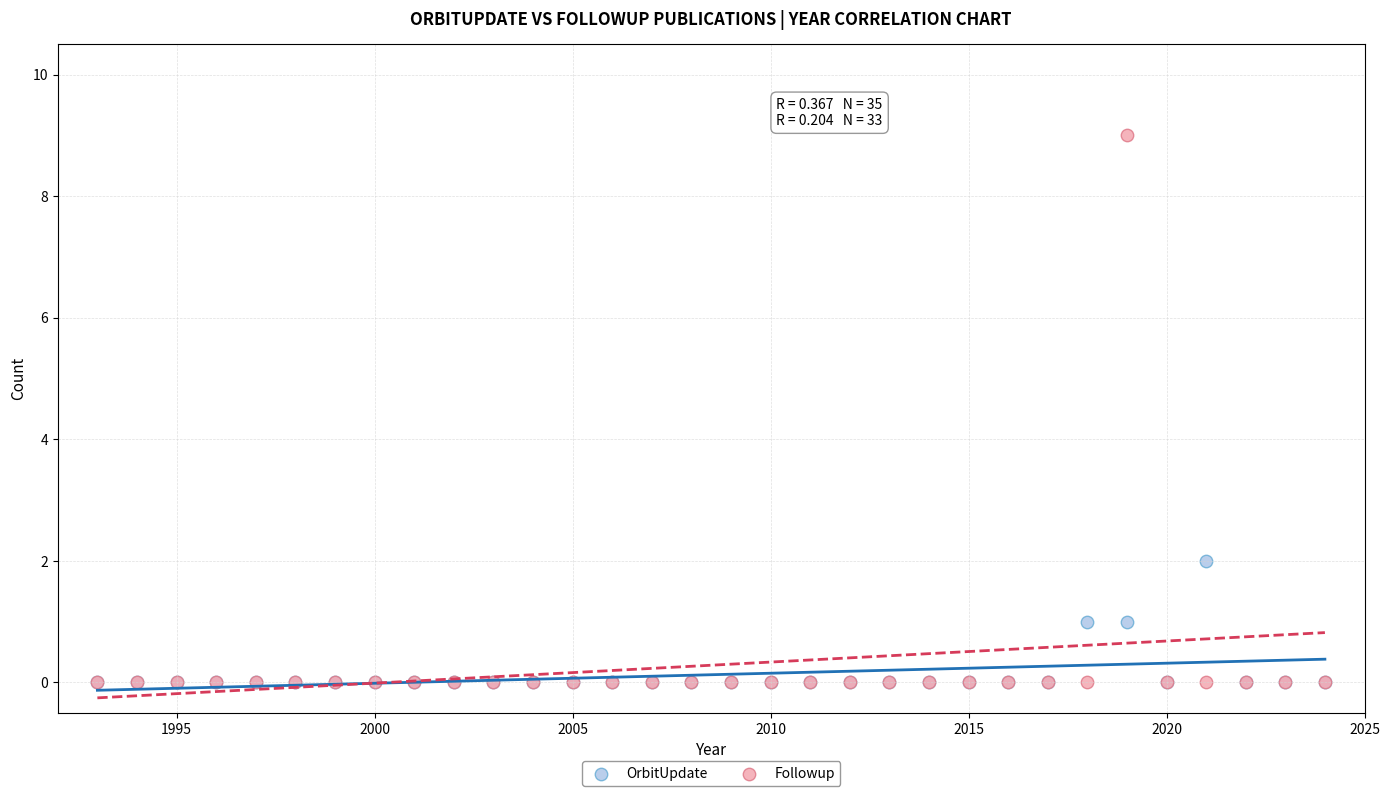

Which series contains the highest Y value?

Followup